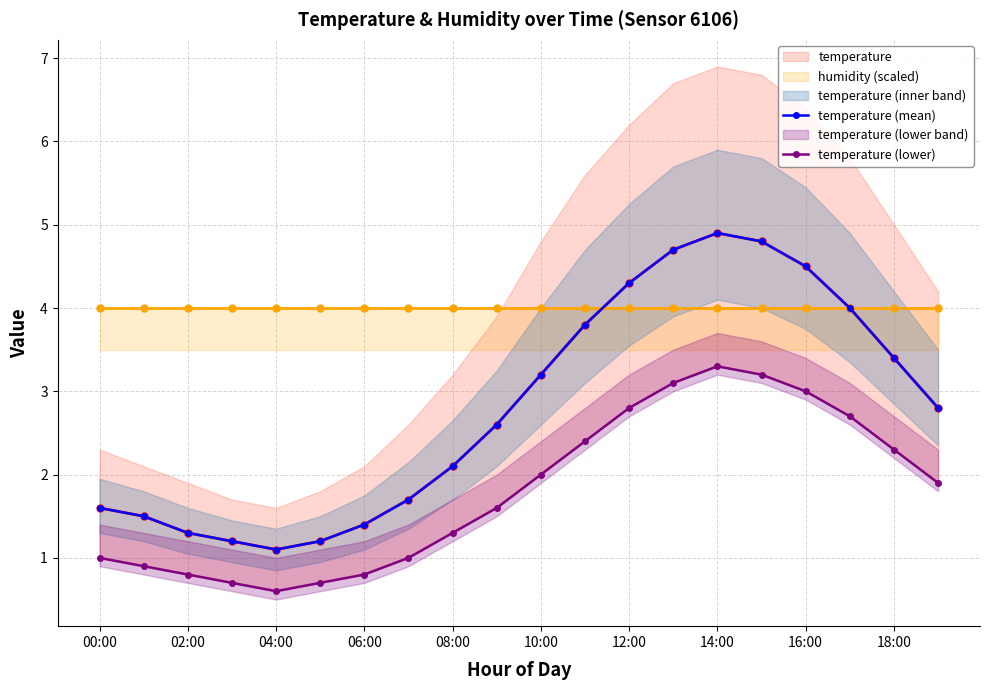

Which series has the largest range (max minus min)?

temperature